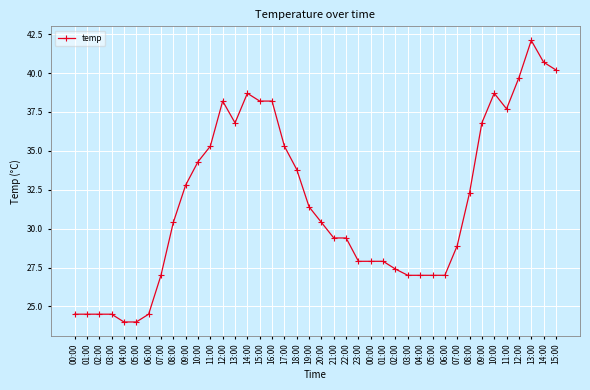

What is the change in value from 01:00 to 01:00?

+3.4